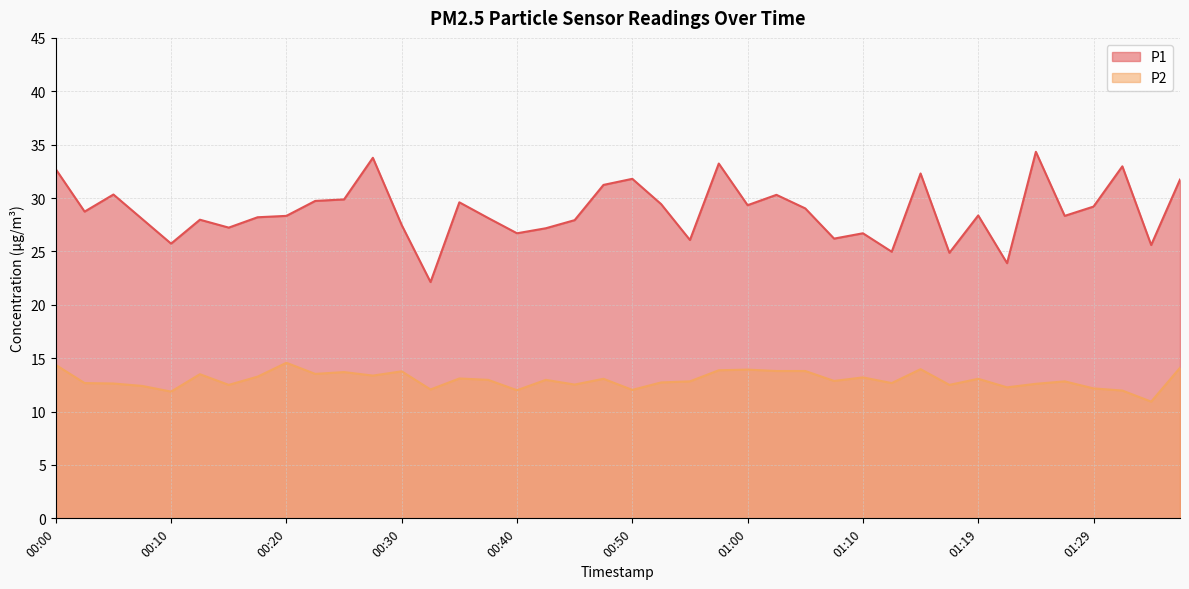

True or false: P2 and P1 intersect in this chart.

False